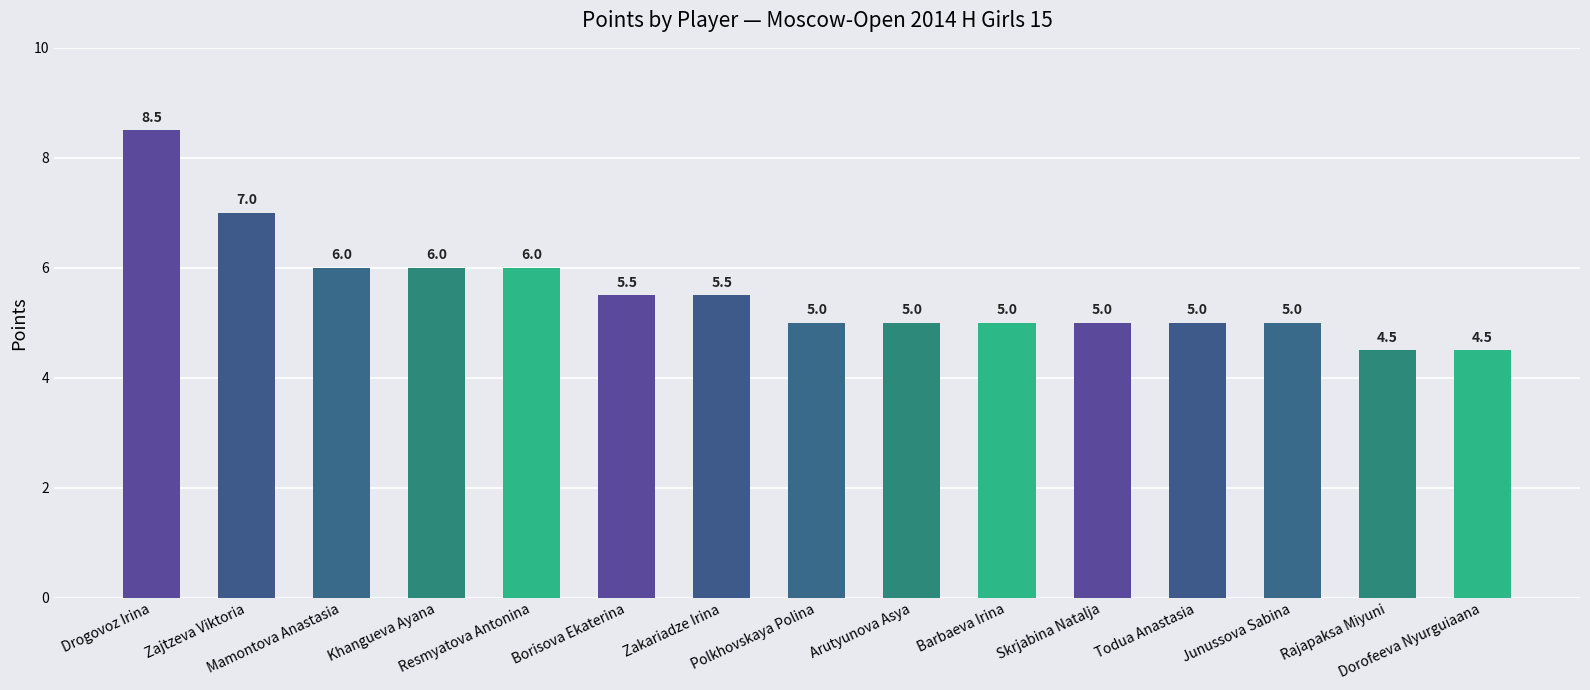

How many series are shown in this chart?

1